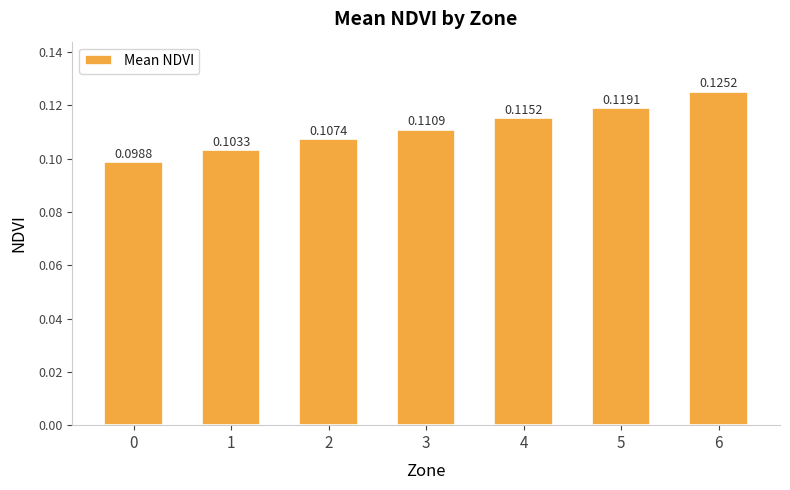

Which has a higher value, 0 or 5?

5